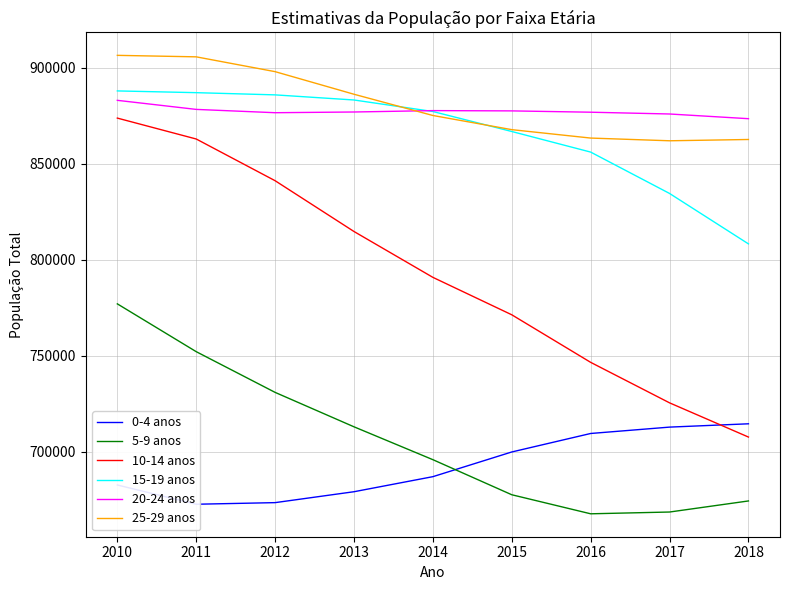

Between 2014 and 2013, which is larger?

2014